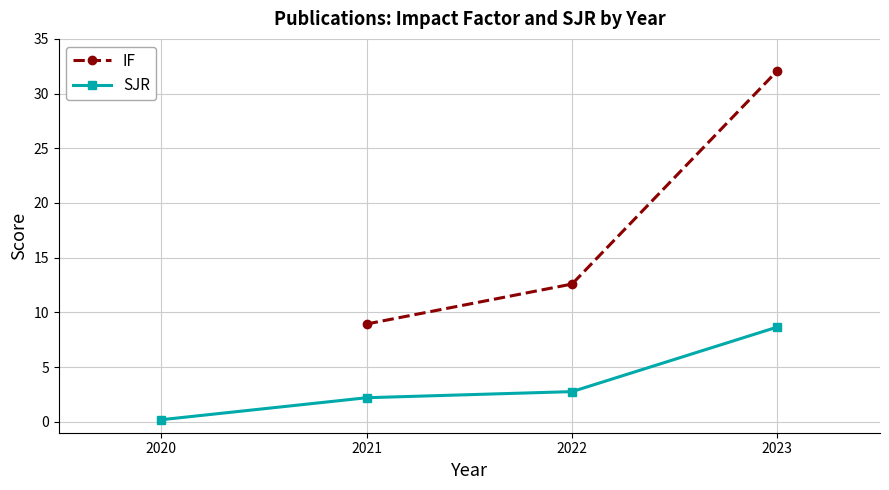

Is the value of SJR at 2023 greater than the value of IF at 2021?

No